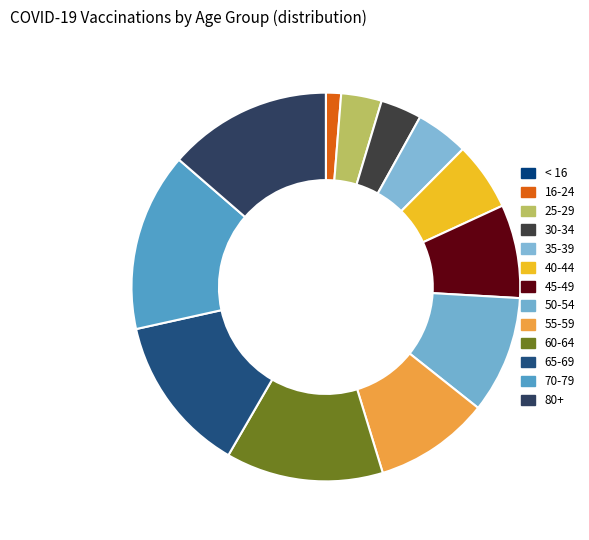

Approximately how many times larger is the value at 60-64 compared to 16-24?

10.4